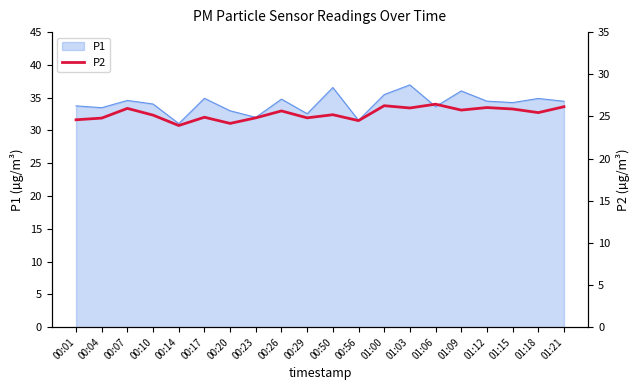

True or false: P1 has a value of 19.0 at 00:20.

False